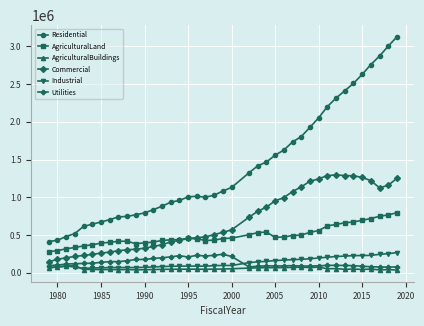

True or false: Utilities and Residential intersect in this chart.

False